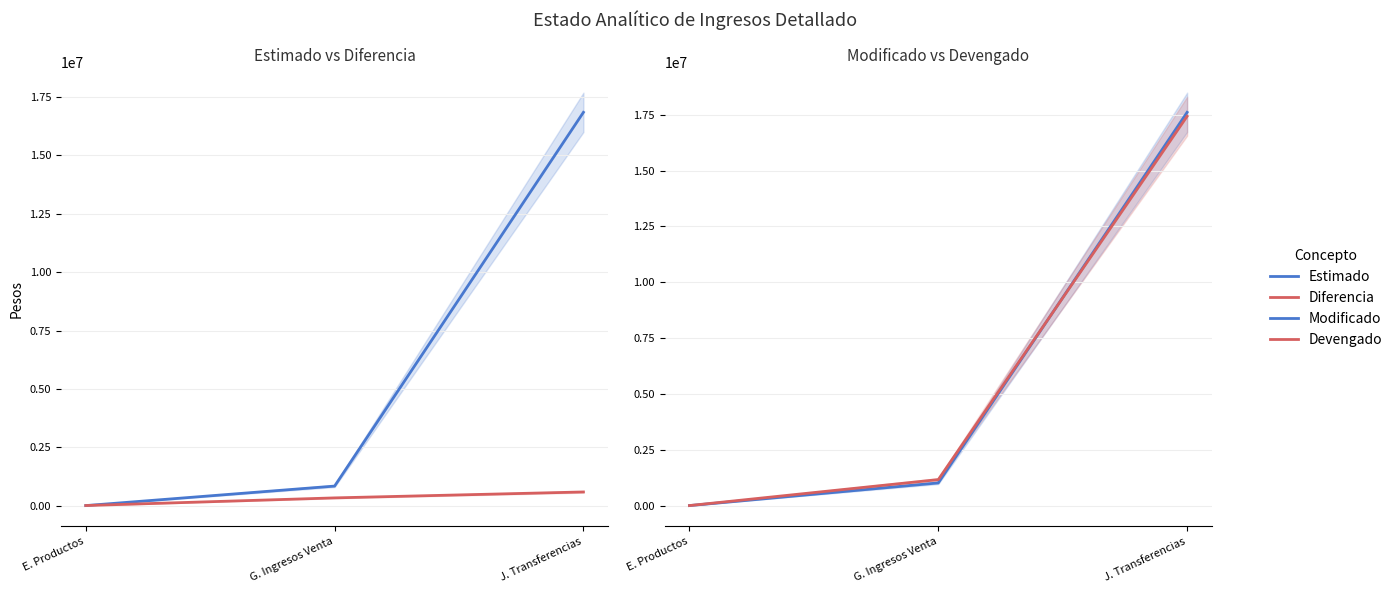

List the labels in order of Diferencia value, smallest first.

E. Productos, G. Ingresos Venta, J. Transferencias